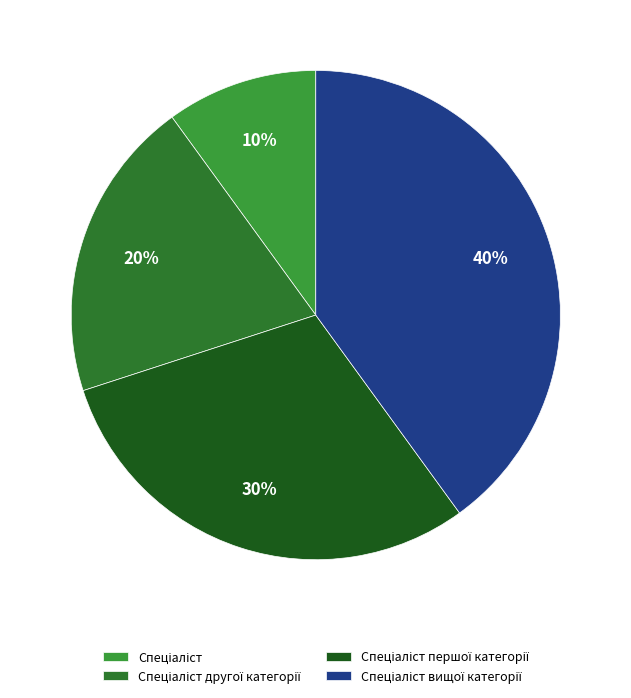

To the nearest percent, what is the difference between the largest and smallest slice percentages?

30%